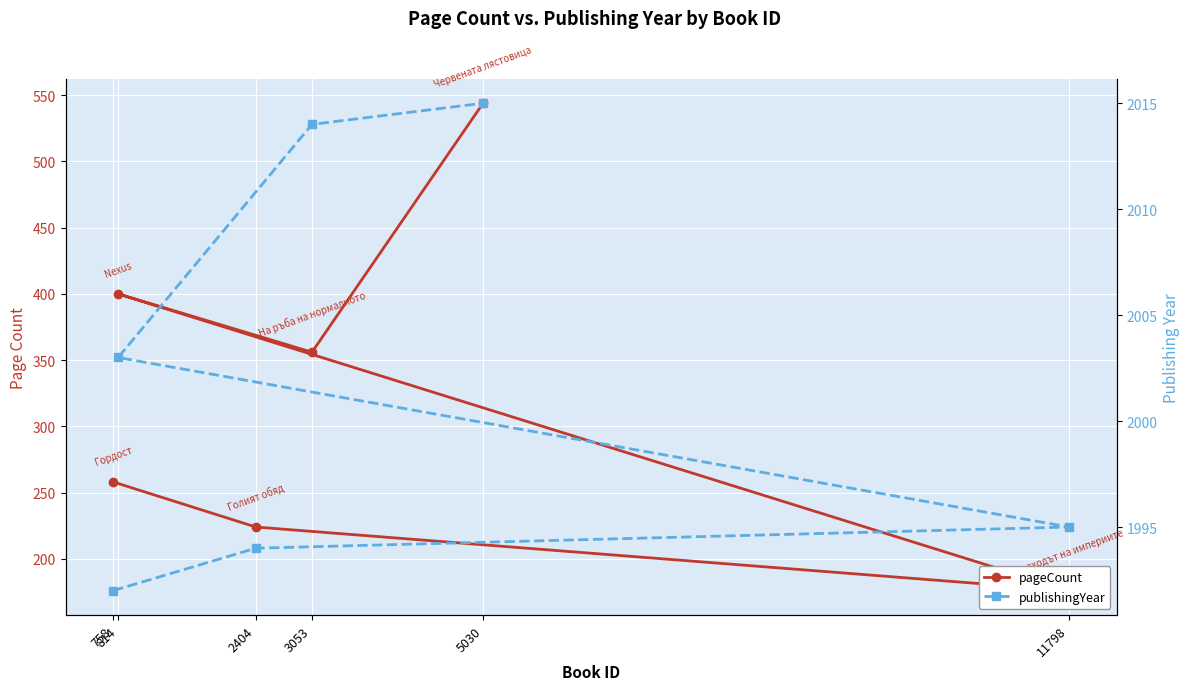

List the series in order of their peak value, highest first.

publishingYear, pageCount